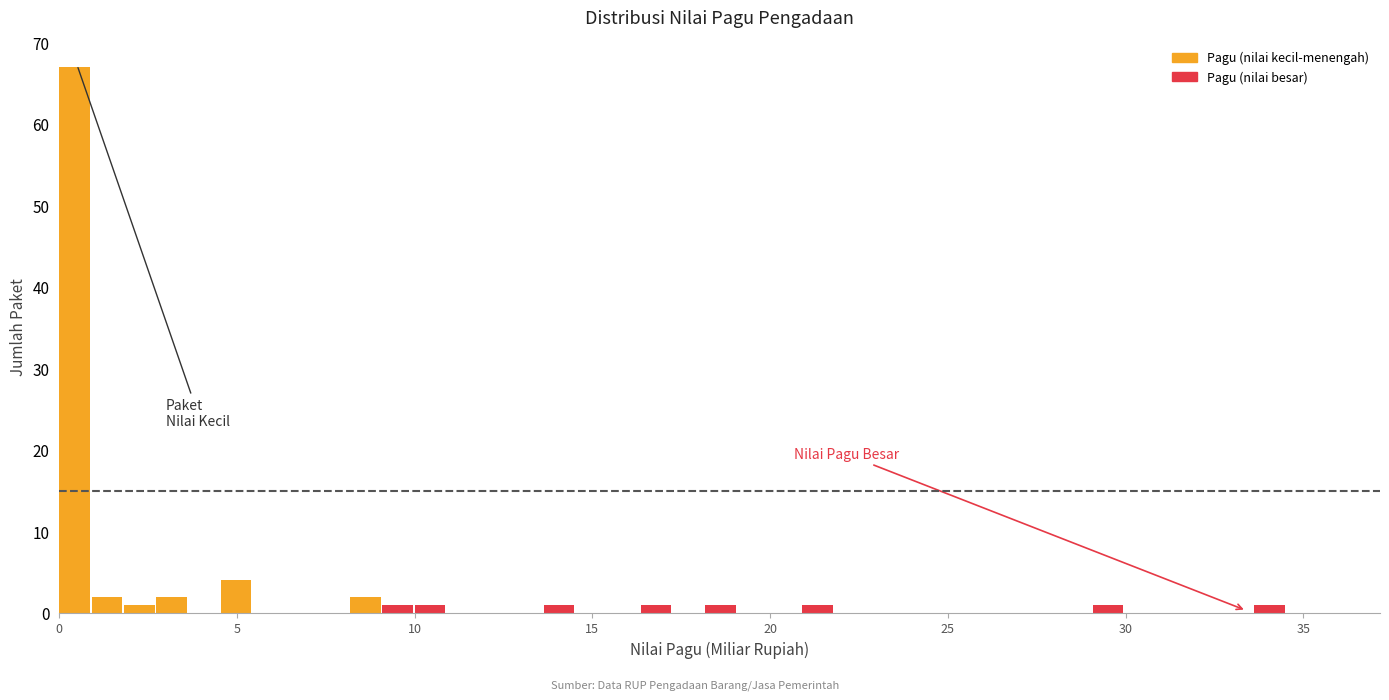

Read against the x-axis, roughly where is the centre of the tallest bar?

0.5